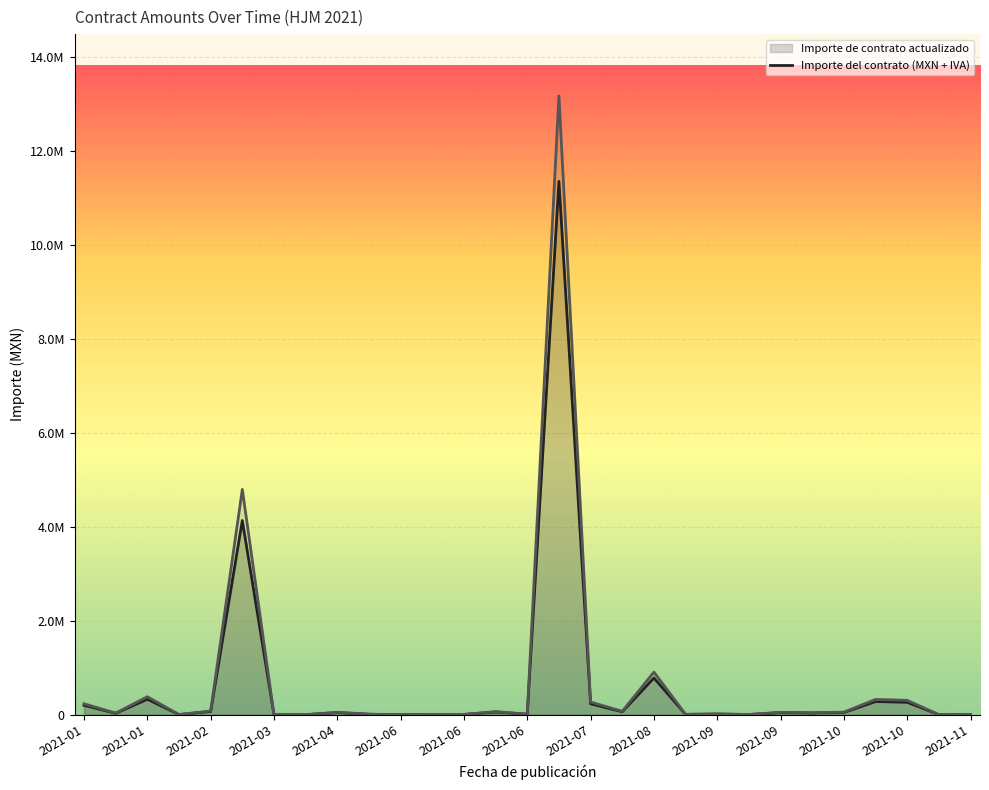

How many data points are above 36712?

14